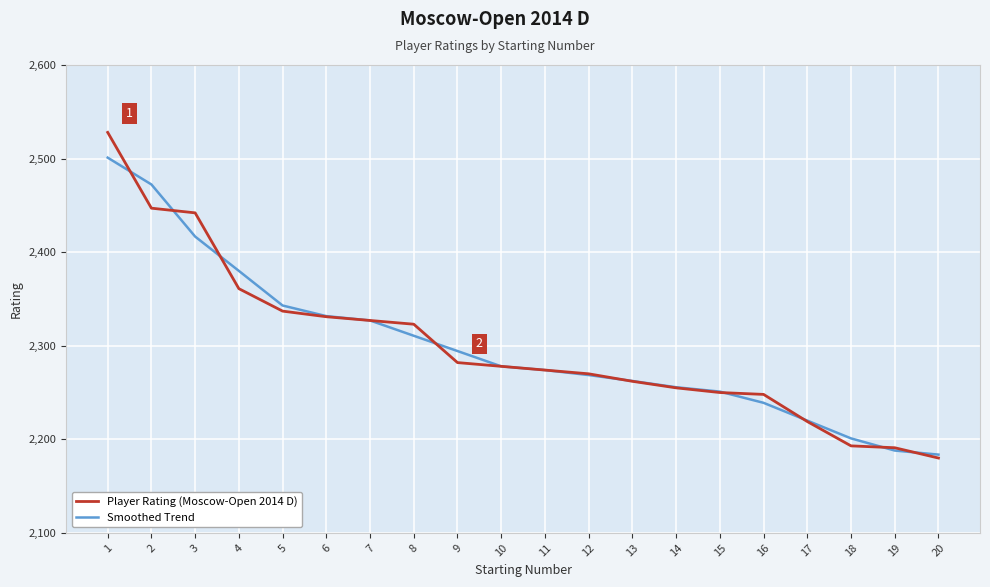

Does the chart display data point markers on the line(s)?

No